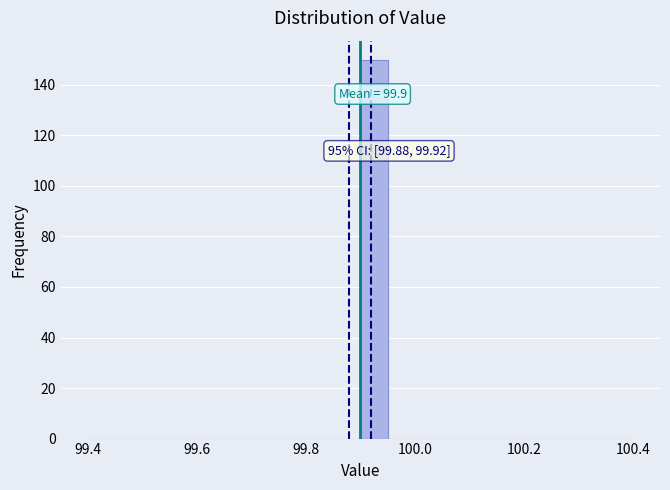

Read against the x-axis, roughly where is the centre of the tallest bar?

99.92